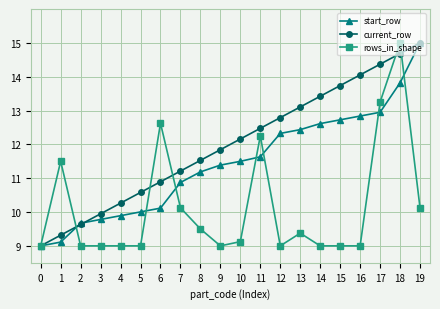

After their last crossing, which series has the higher values: start_row or current_row?

start_row